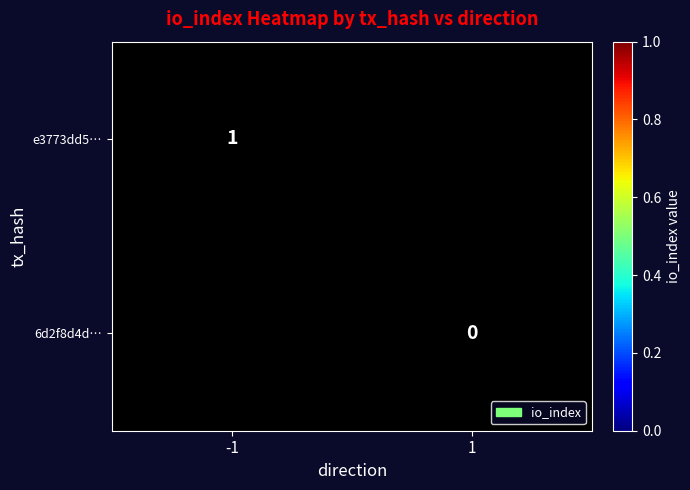

The value of e3773dd5… at -1 is 0. True or false?

False